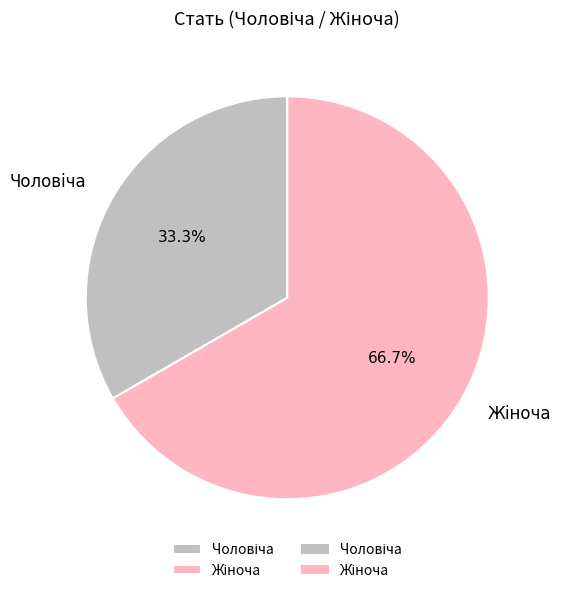

Does any single category account for the majority?

Yes